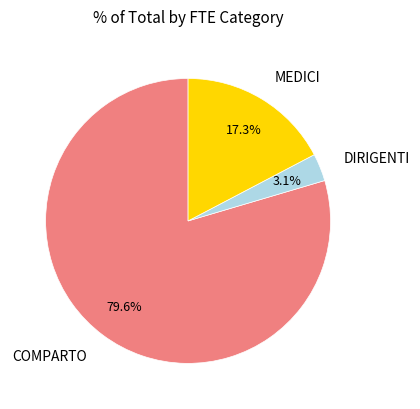

What percentage is the COMPARTO slice, to the nearest percent?

80%